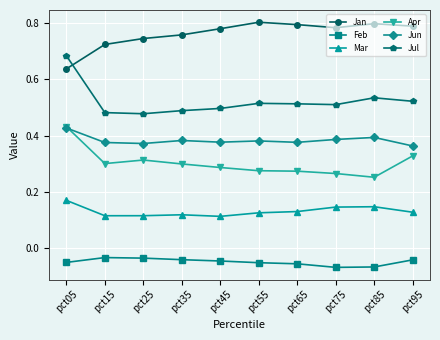

How many Jan values are between 0 and 1?

10